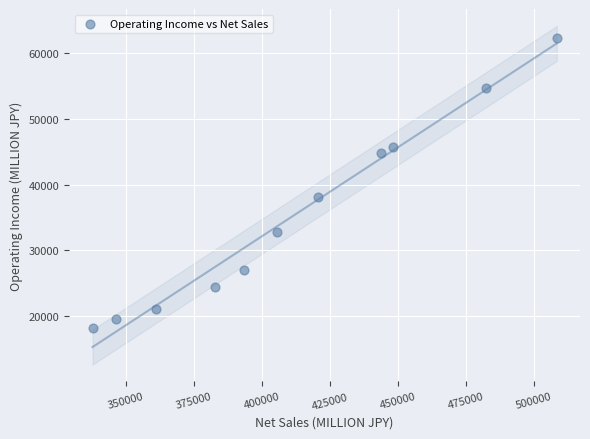

What is the average Y value?

35336